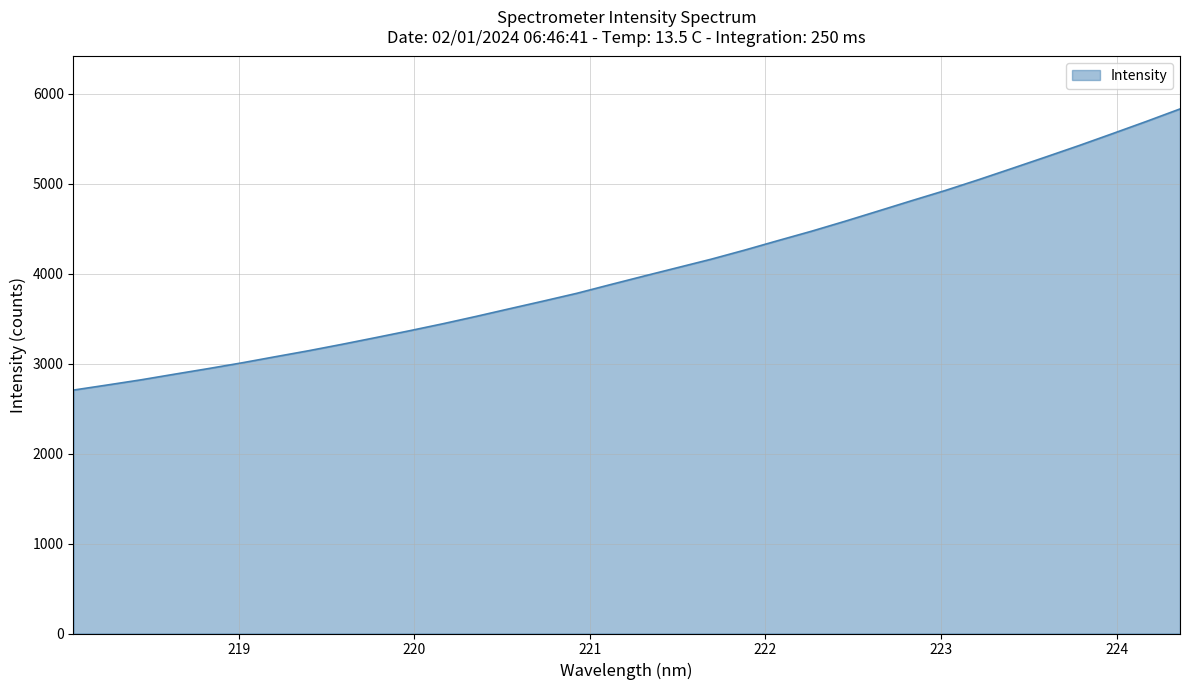

How many lines are shown in the chart?

1